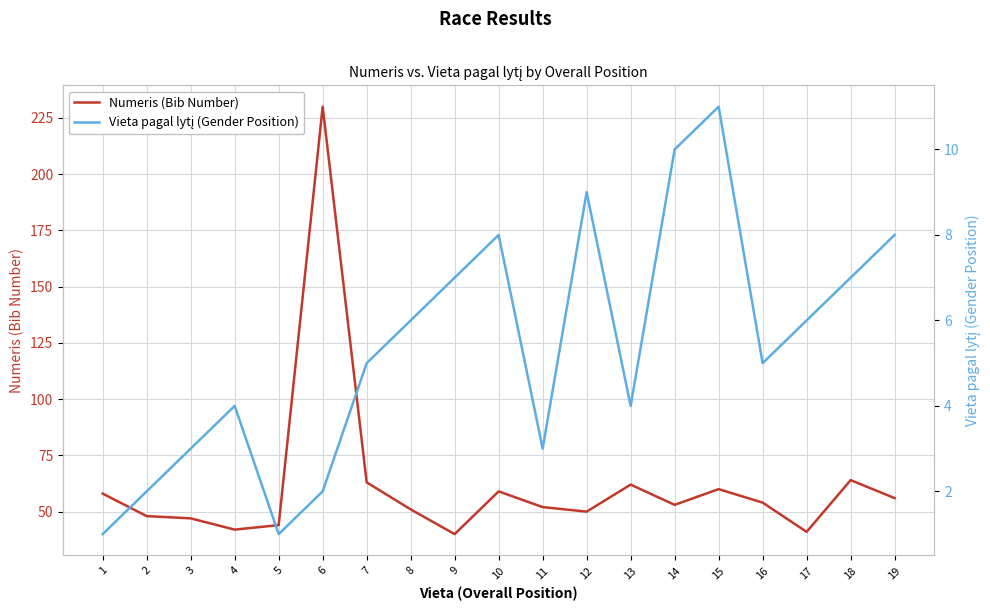

At how many categories does at least one series exceed 154?

1